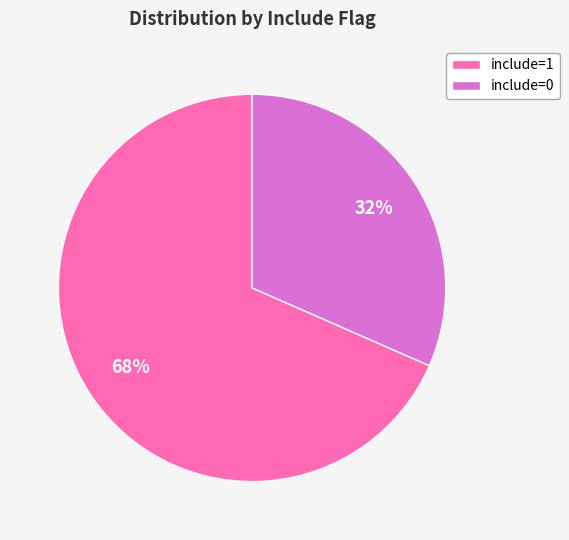

Combined, do include=0 and include=1 account for over 50%?

Yes